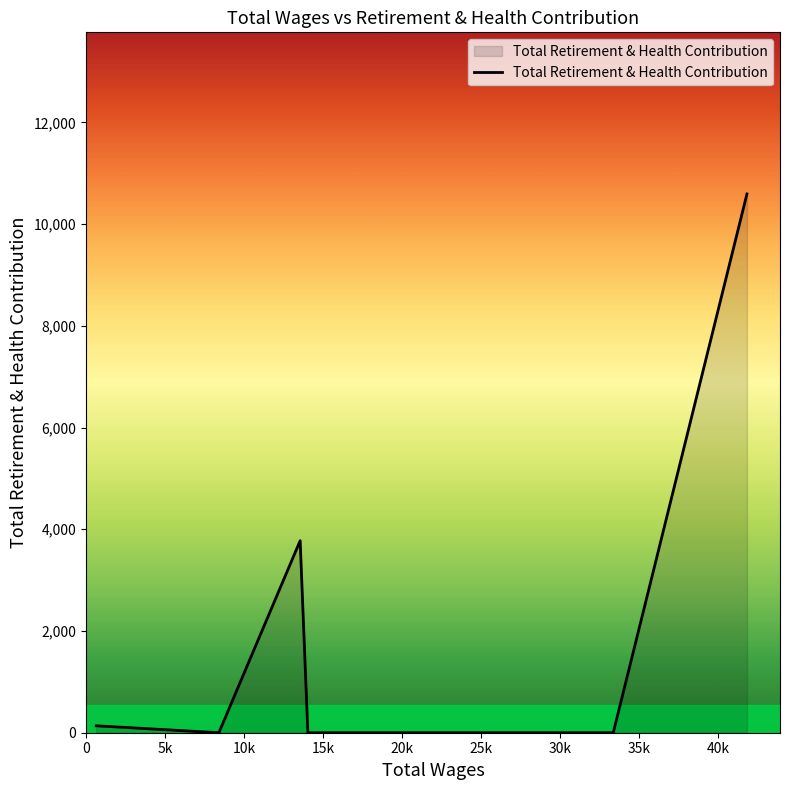

What is the change in value from 13559.0 to 8415.0?

-3775